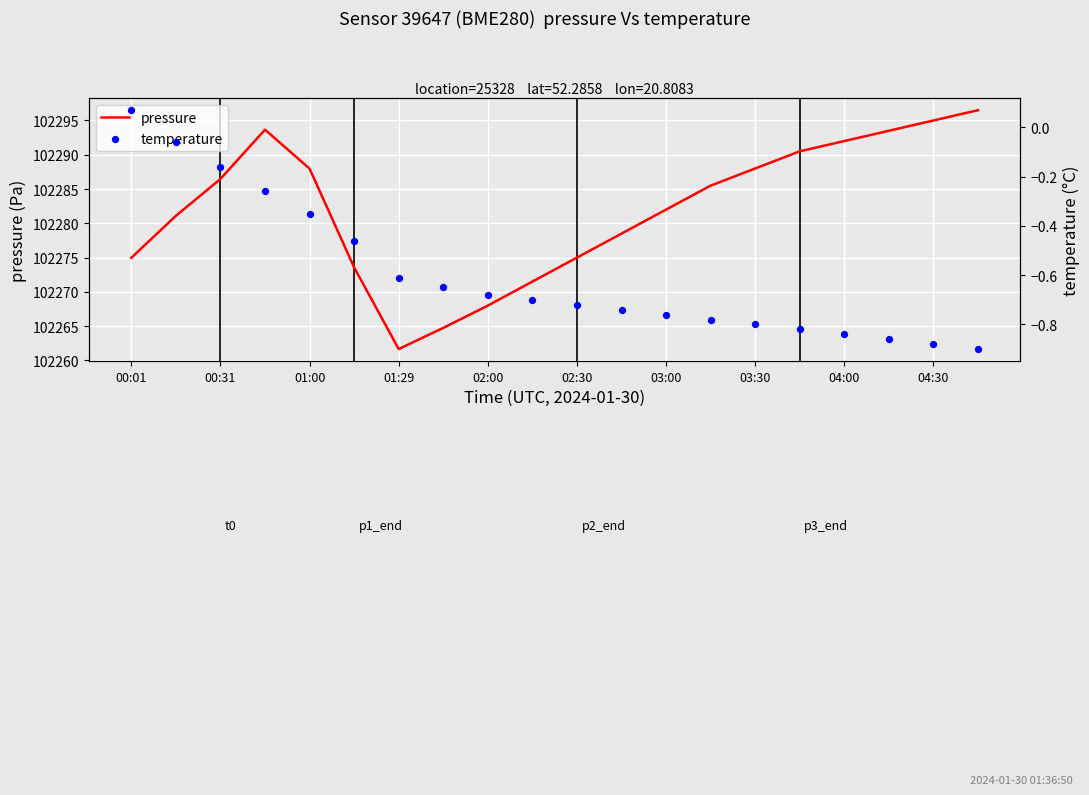

Which series has the largest total across all categories?

pressure